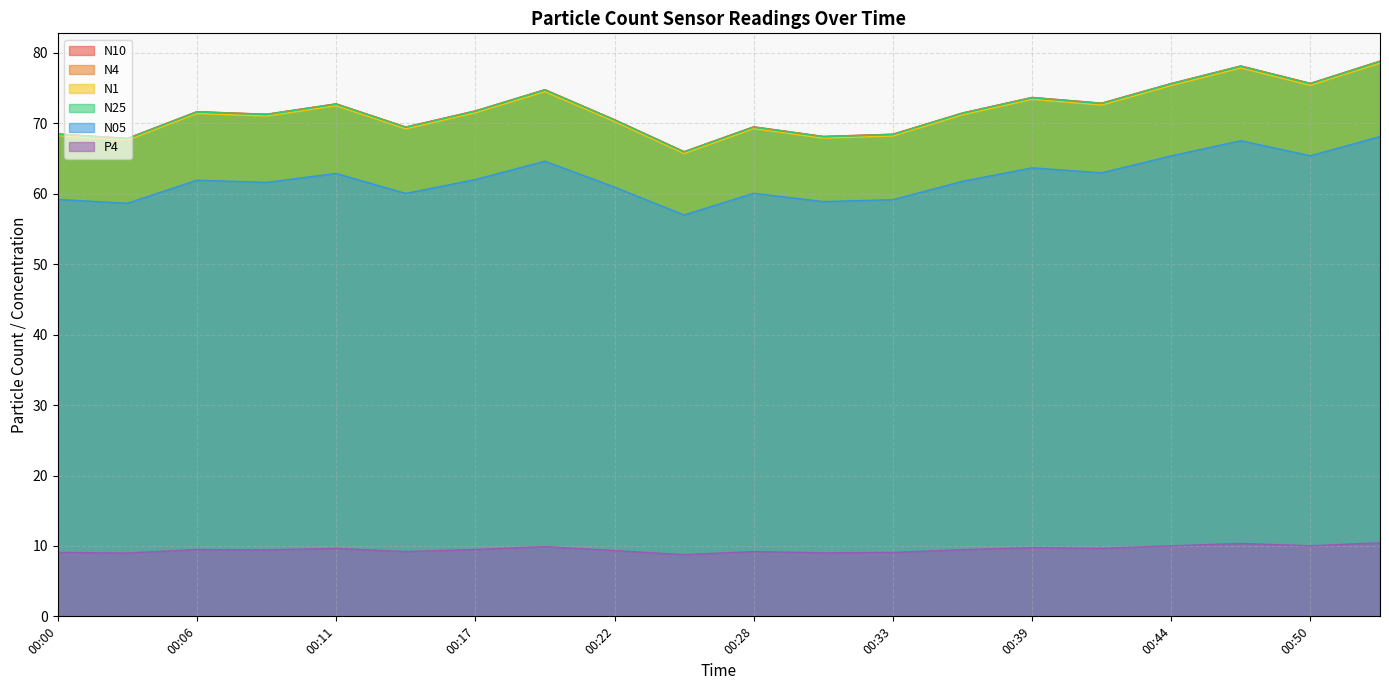

At which label does N10 first exceed 71?

00:06